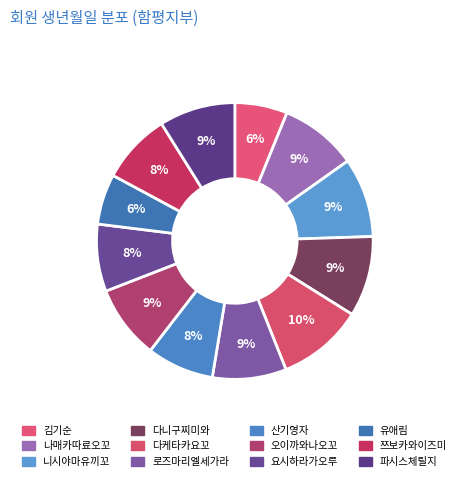

Rank the categories by value from lowest to highest.

유애림, 김기순, 산기영자, 요시하라가오루, 쯔보카와이즈미, 로즈마리엘세가라, 오이까와나오꼬, 파시스체릴지, 나매카따료오꼬, 니시야마유끼꼬, 다니구찌미와, 다케타카요꼬